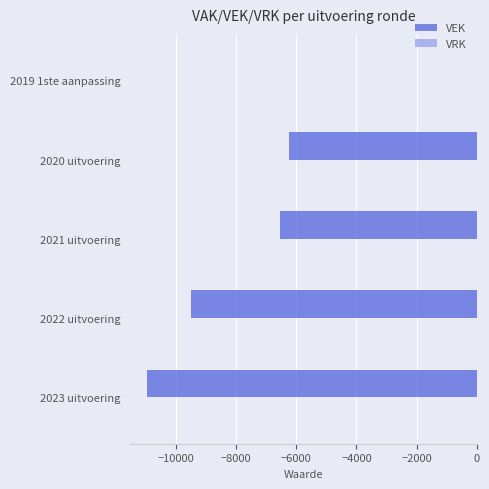

Where is the data nearest to the value -5479?

2020 uitvoering